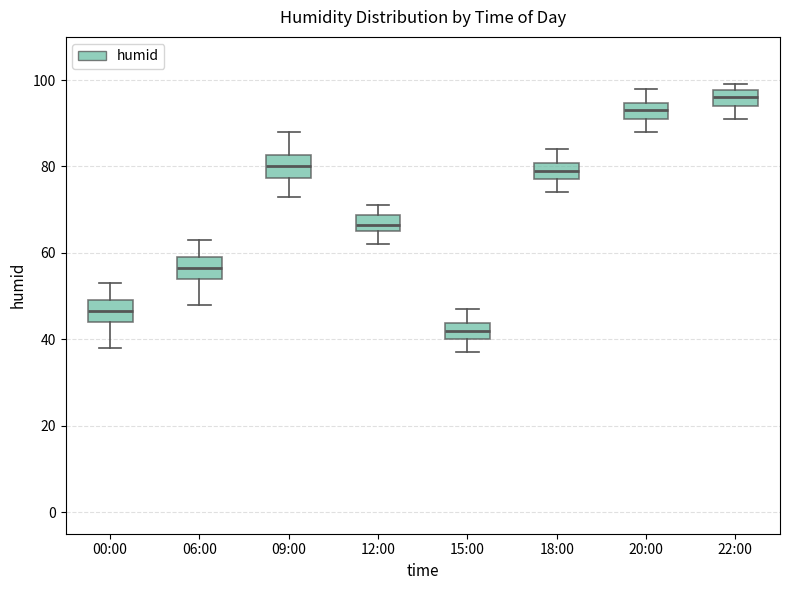

Reading left to right, transcribe this box plot: for each box, give where its median line is, the range the box spans, and where its two whiskers end, as read against the y-axis. The values are not printed on the chart, so give them approximately, as read against the axis.

00:00: median 46, box 44 to 50, whiskers 38 to 54
06:00: median 56, box 54 to 60, whiskers 48 to 64
09:00: median 80, box 78 to 82, whiskers 74 to 88
12:00: median 66 (inside the box), box 66 to 68, whiskers 62 to 72
15:00: median 42, box 40 to 44, whiskers 38 to 48
18:00: median 80 (inside the box), box 78 to 80, whiskers 74 to 84
20:00: median 94 (inside the box), box 92 to 94, whiskers 88 to 98
22:00: median 96, box 94 to 98, whiskers 92 to 100